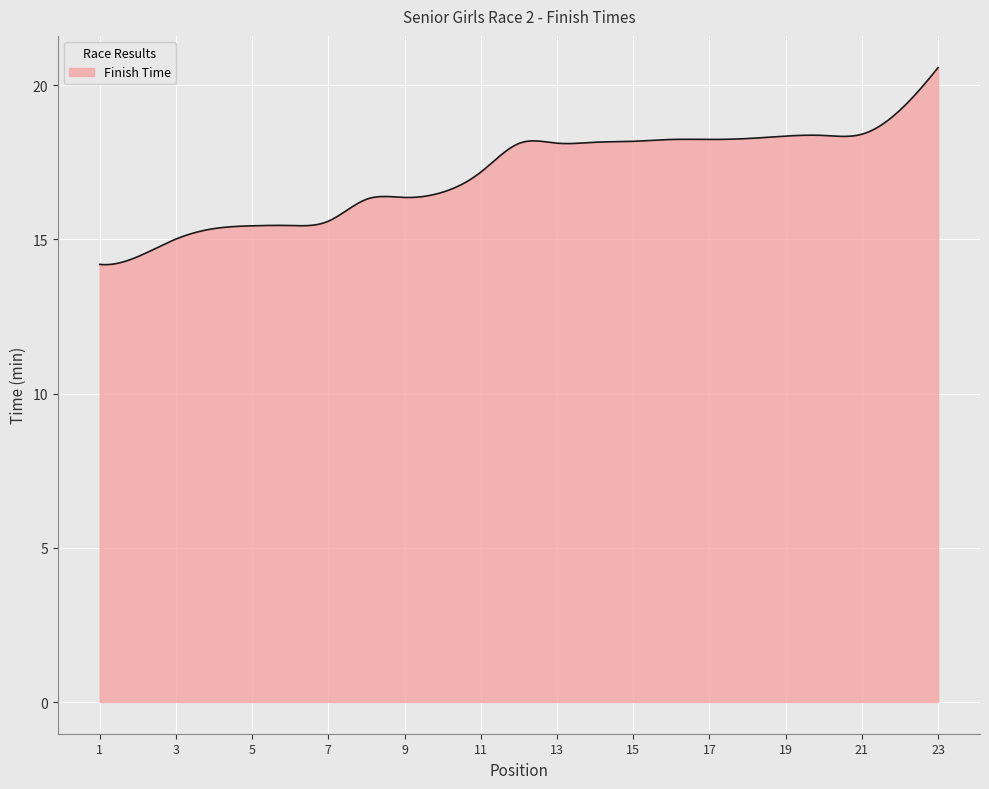

What is the maximum value shown in the chart?

20.6